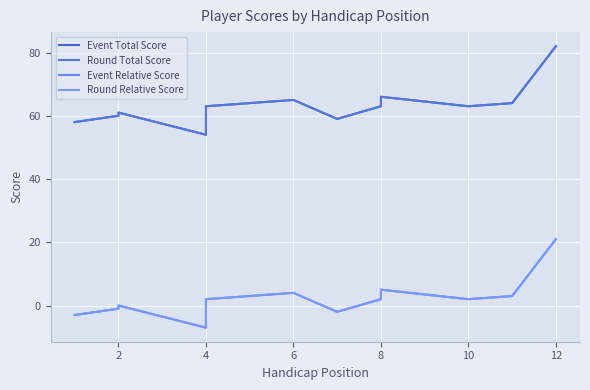

Is the value of Round Relative Score at 12 greater than the value of Event Total Score at 2?

No